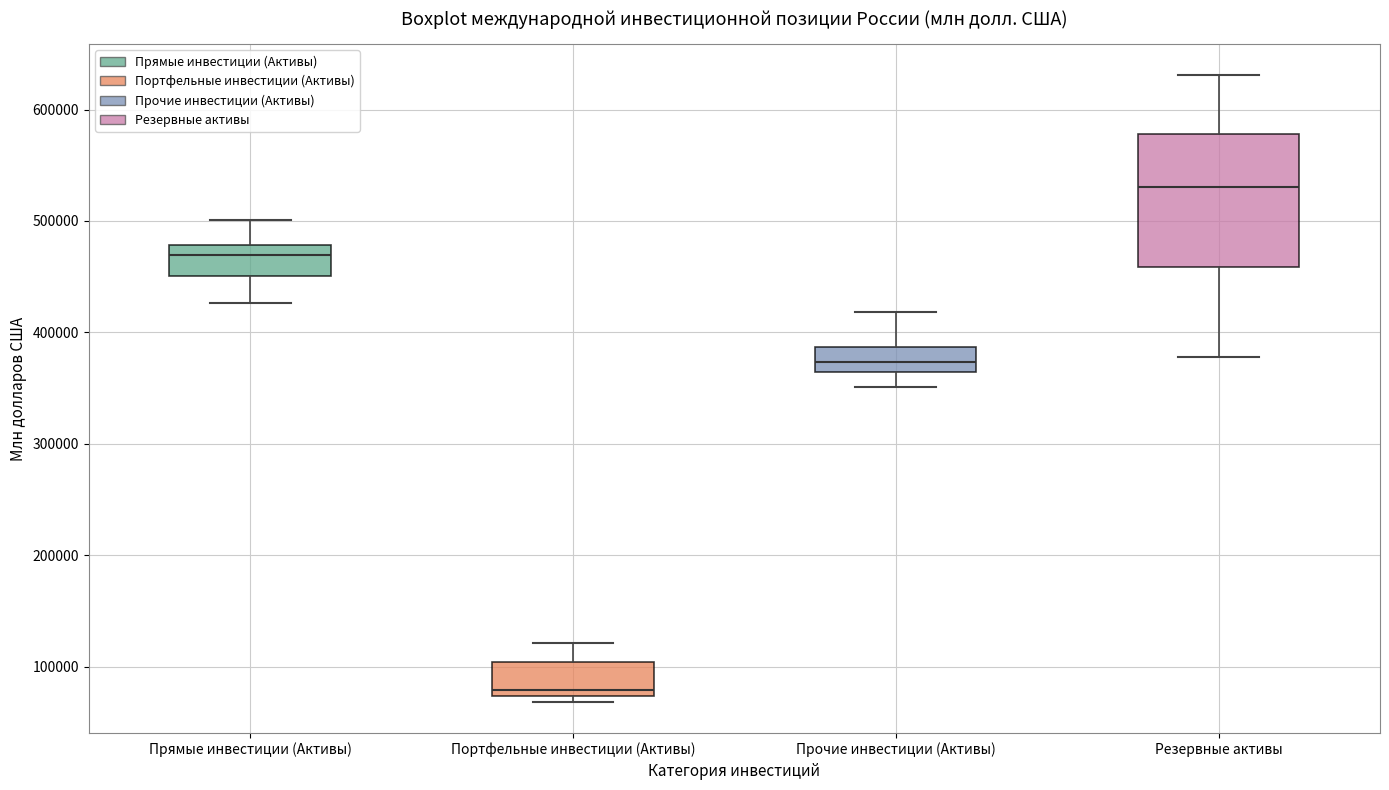

Where does the upper whisker of the box for Резервные активы end on the y-axis? The values are not printed on the chart, so give them approximately, as read against the axis.

630000